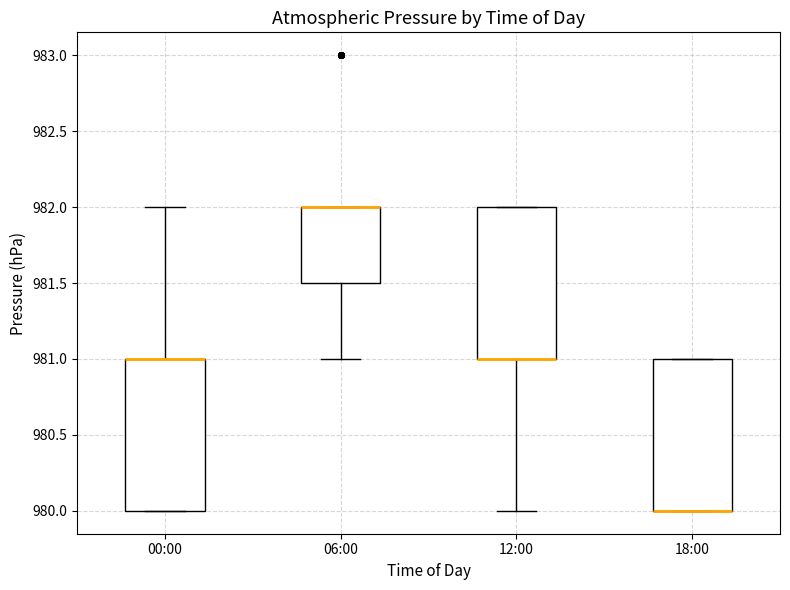

Reading left to right, transcribe this box plot: for each box, give where its median line is, the range the box spans, and where its two whiskers end, as read against the y-axis. The values are not printed on the chart, so give them approximately, as read against the axis.

00:00: median 981.0 (drawn on the box's upper edge), box 980.0 to 981.0, whiskers 980.0 to 982.0
06:00: median 982.0 (drawn on the box's upper edge), box 981.5 to 982.0, whiskers 981.0 to 982.0
12:00: median 981.0 (drawn on the box's lower edge), box 981.0 to 982.0, whiskers 980.0 to 982.0
18:00: median 980.0 (drawn on the box's lower edge), box 980.0 to 981.0, whiskers 980.0 to 981.0